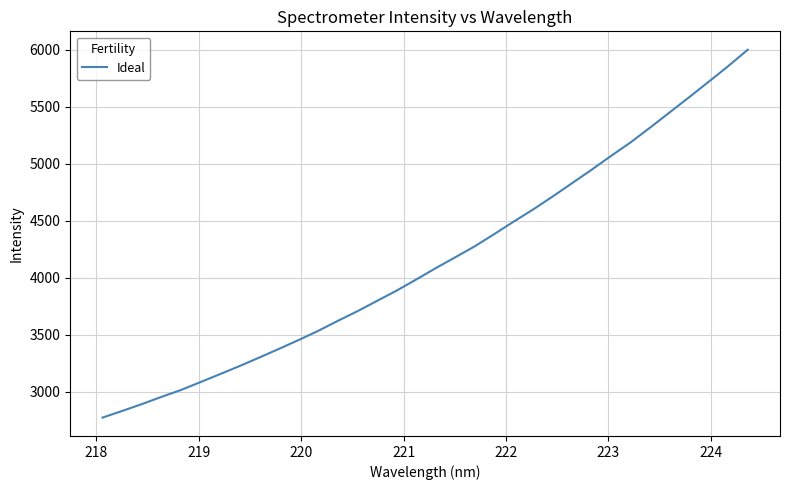

What is the minimum value shown in the chart?

2773.9